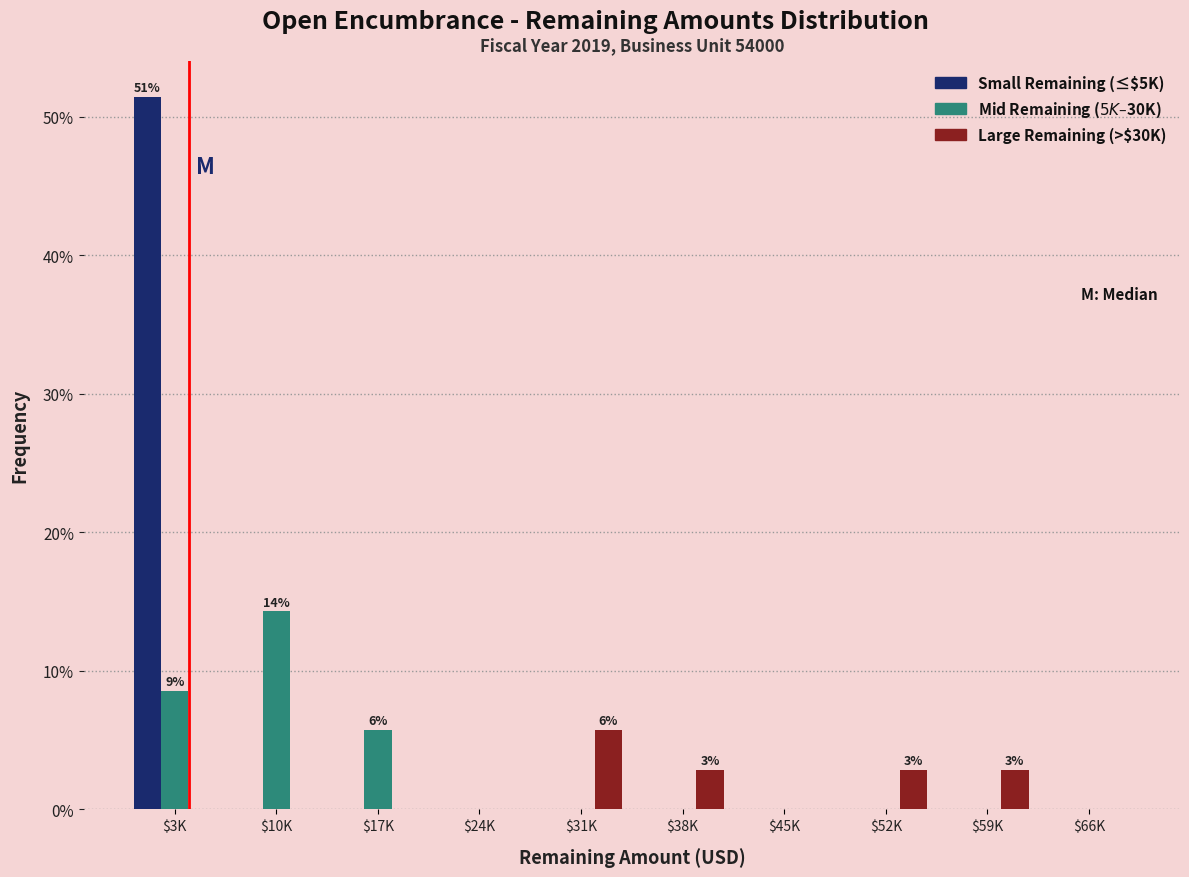

At which category is the sum across all series the highest?

$3K